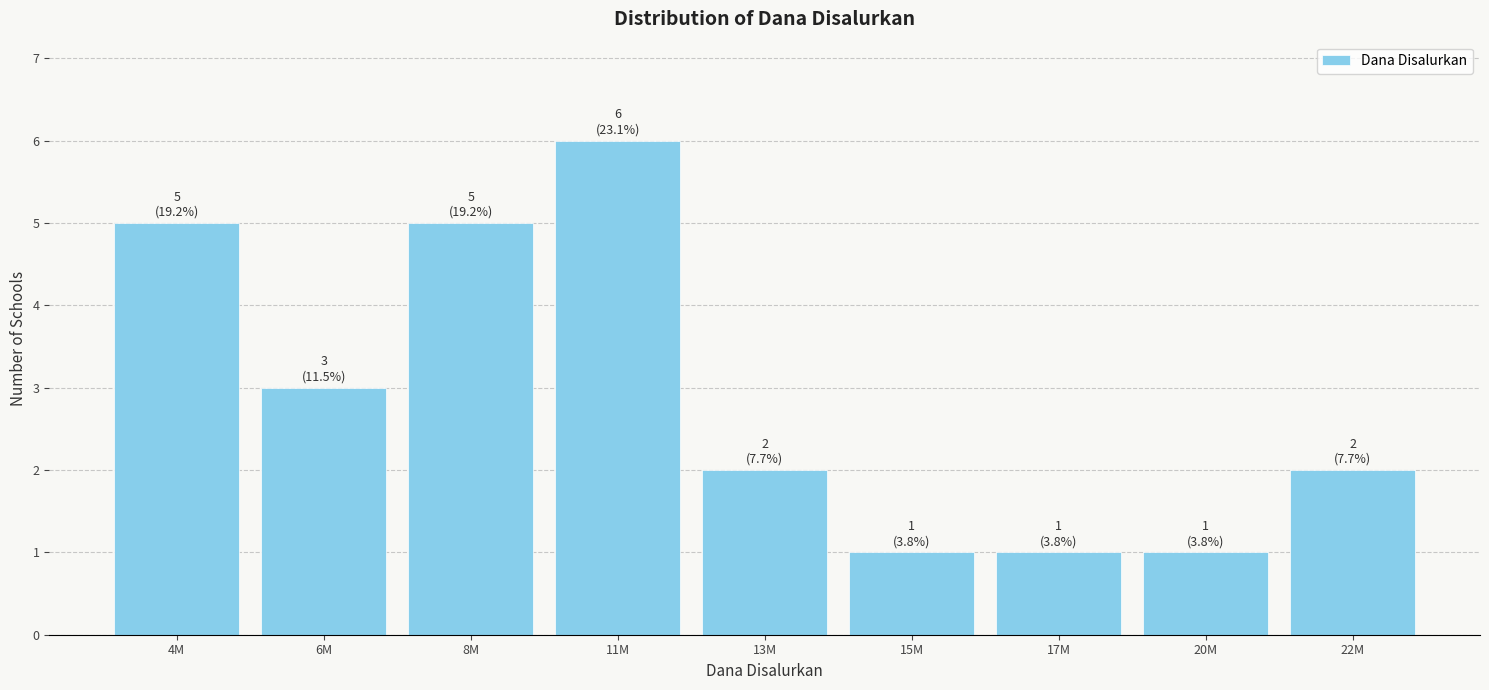

Reading left to right, list all the values displayed in this chart.

4M=5	6M=3	8M=5	11M=6	13M=2	15M=1	17M=1	20M=1	22M=2